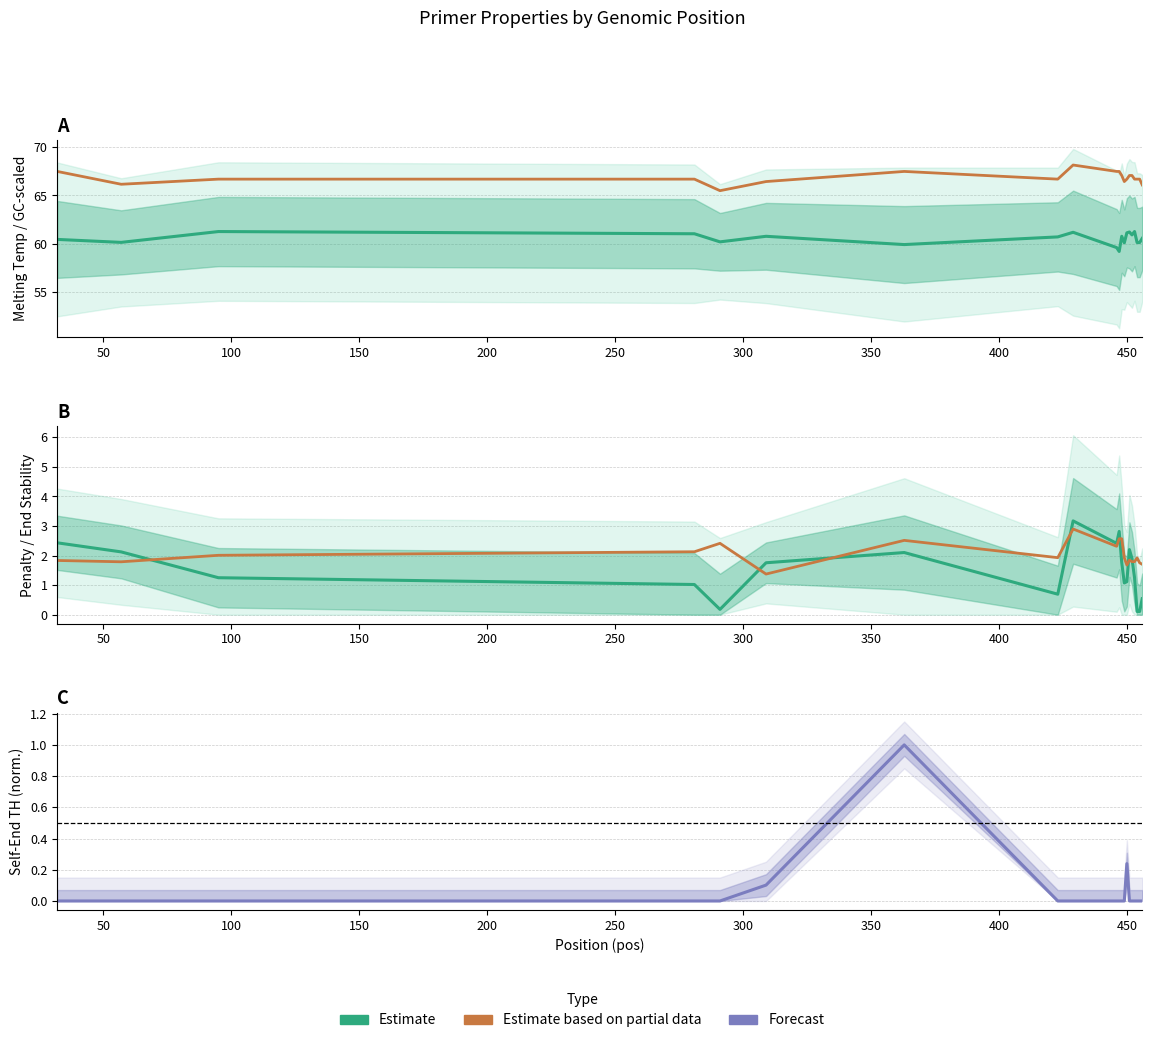

True or false: GC% scaled (Partial Est.) and SELF_END_TH normalised (Forecast) intersect in this chart.

False